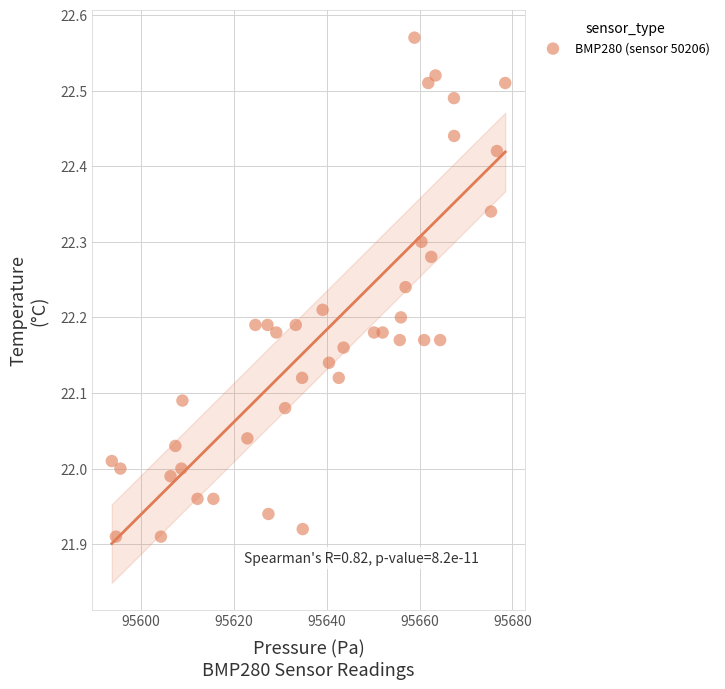

What is the range of X values (max minus min)?

84.6